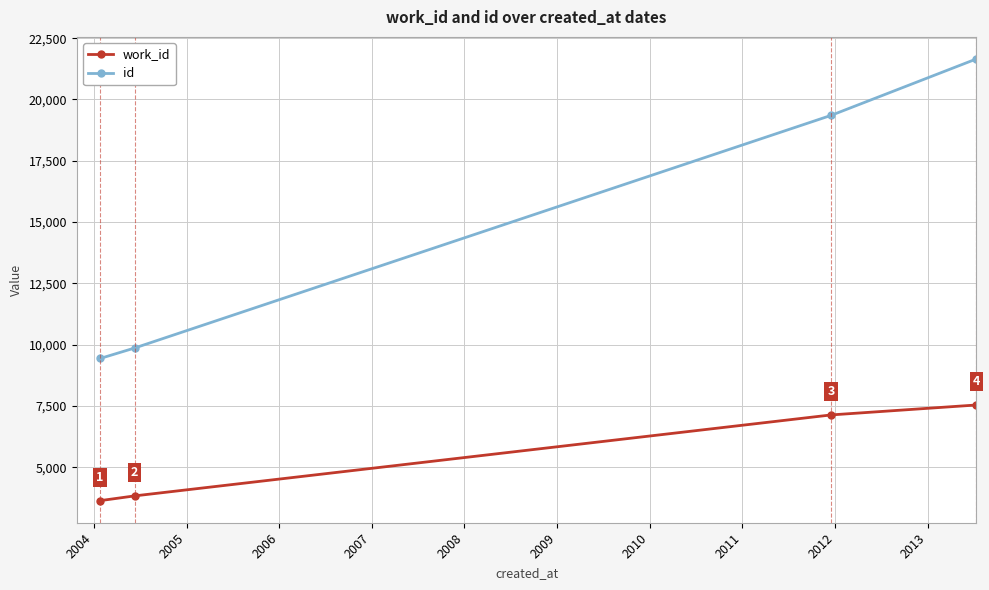

Which series has the widest spread of values?

id